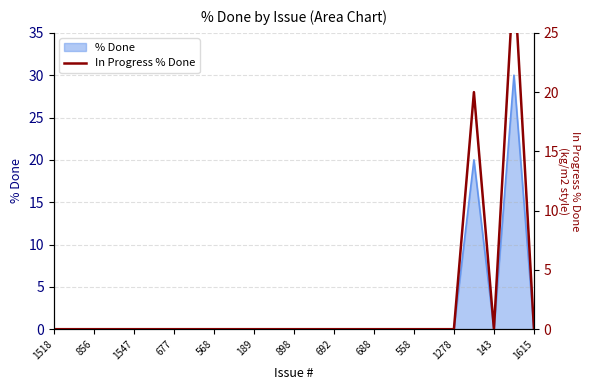

Reading right to left, list all the values displayed in this chart.

0	30	0	20	0	0	0	0	0	0	0	0	0	0	0	0	0	0	0	0	0	0	0	0	0